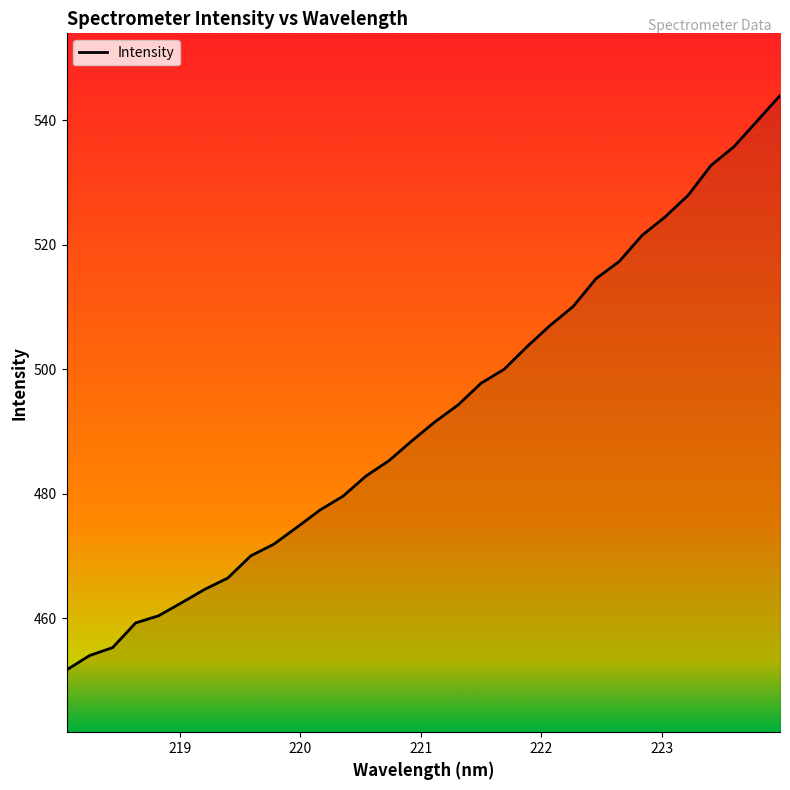

What is the sum of all values?

15768.0